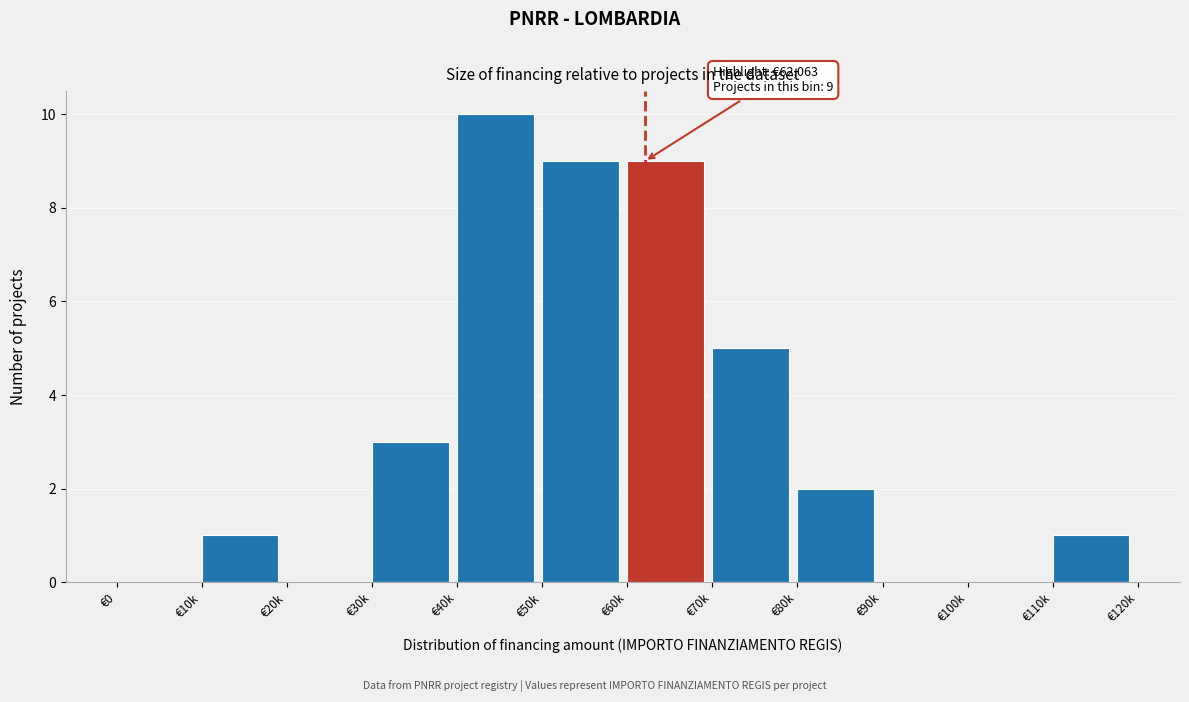

Reading left to right, what are all the values shown in this chart?

€0=0	€10k=1	€20k=0	€30k=3	€40k=10	€50k=9	€60k=9	€70k=5	€80k=2	€90k=0	€100k=0	€110k=1